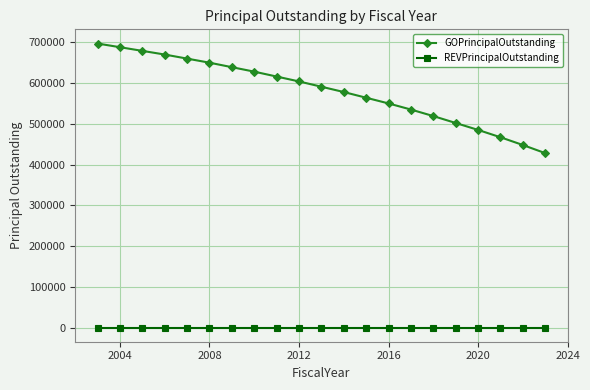

Which series has the widest spread of values?

GOPrincipalOutstanding